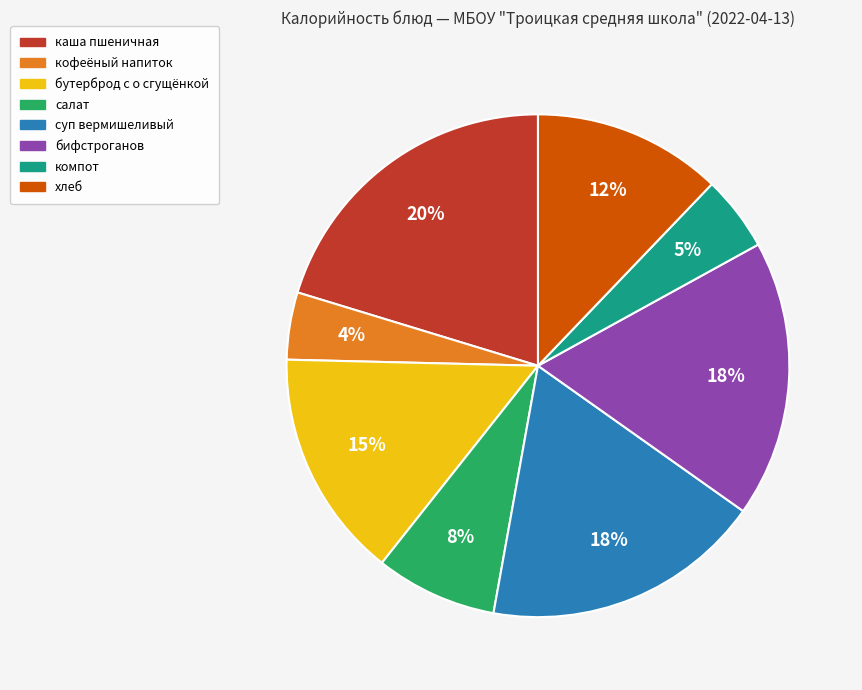

Count the number of slices in the pie.

8